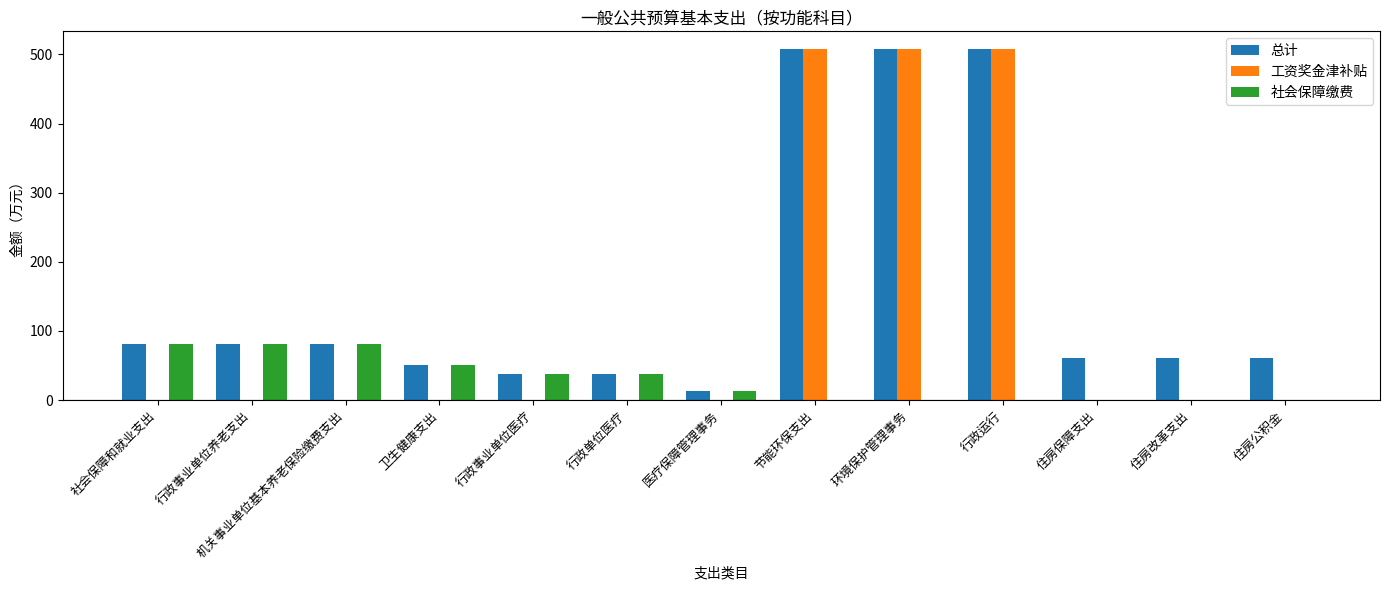

Are the bars horizontal?

No